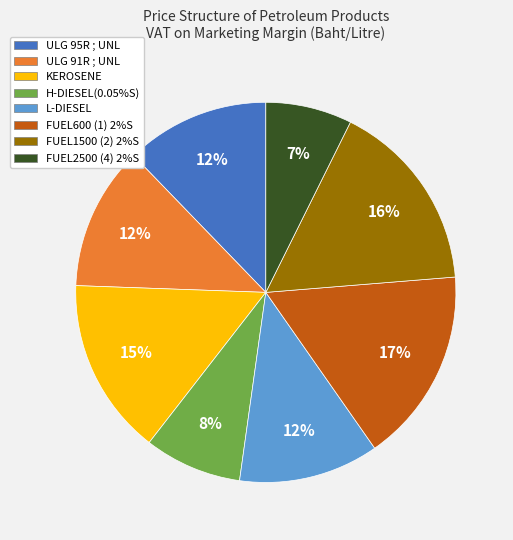

The ULG 95R ; UNL slice represents 1% of the pie. True or false?

False